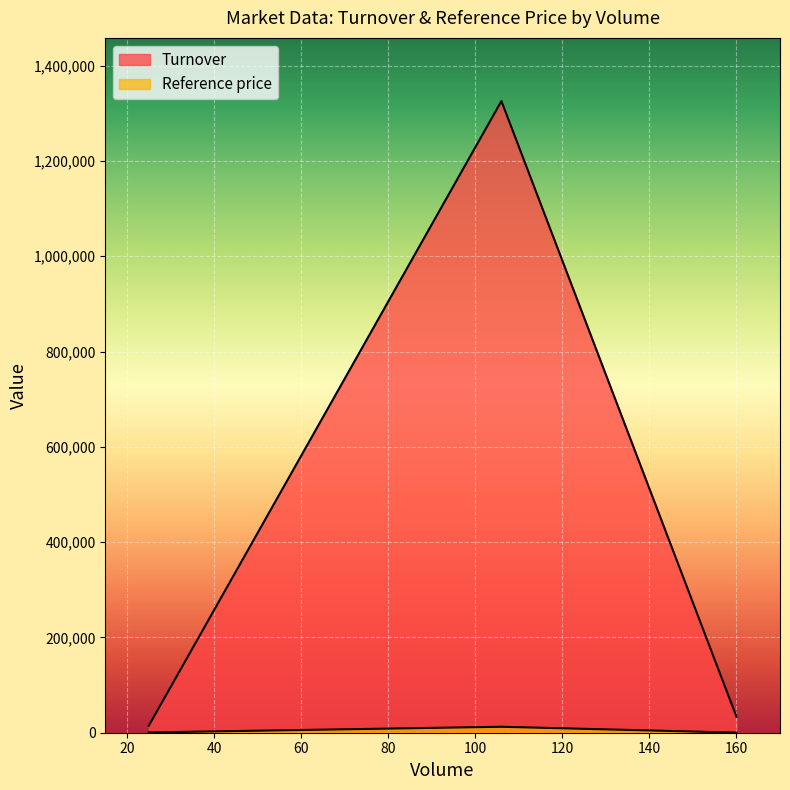

True or false: Turnover has a value of 1325800.0 at 106.

True